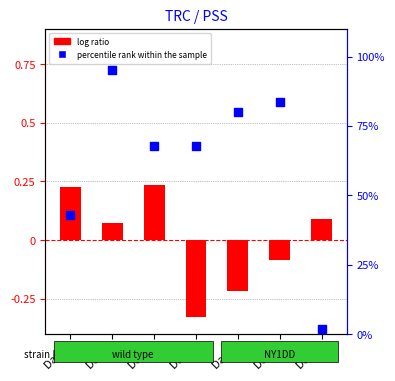

Which series reaches the minimum Y coordinate?

log ratio